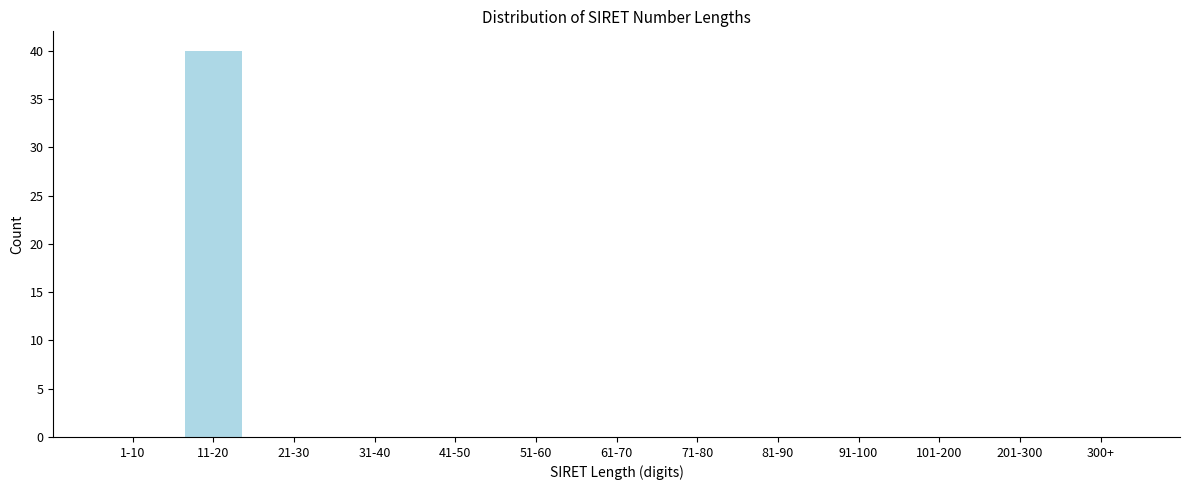

Reading left to right, transcribe all the data shown in this chart.

1-10=0	11-20=40	21-30=0	31-40=0	41-50=0	51-60=0	61-70=0	71-80=0	81-90=0	91-100=0	101-200=0	201-300=0	300+=0